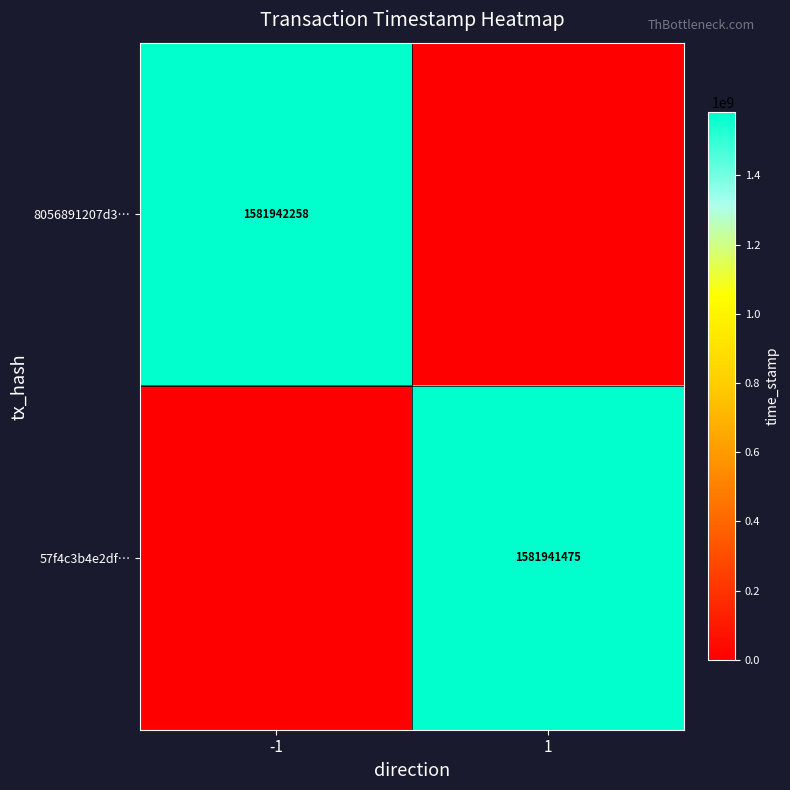

The 8056891207d3… series shows 1581942258 at -1. True or false?

True